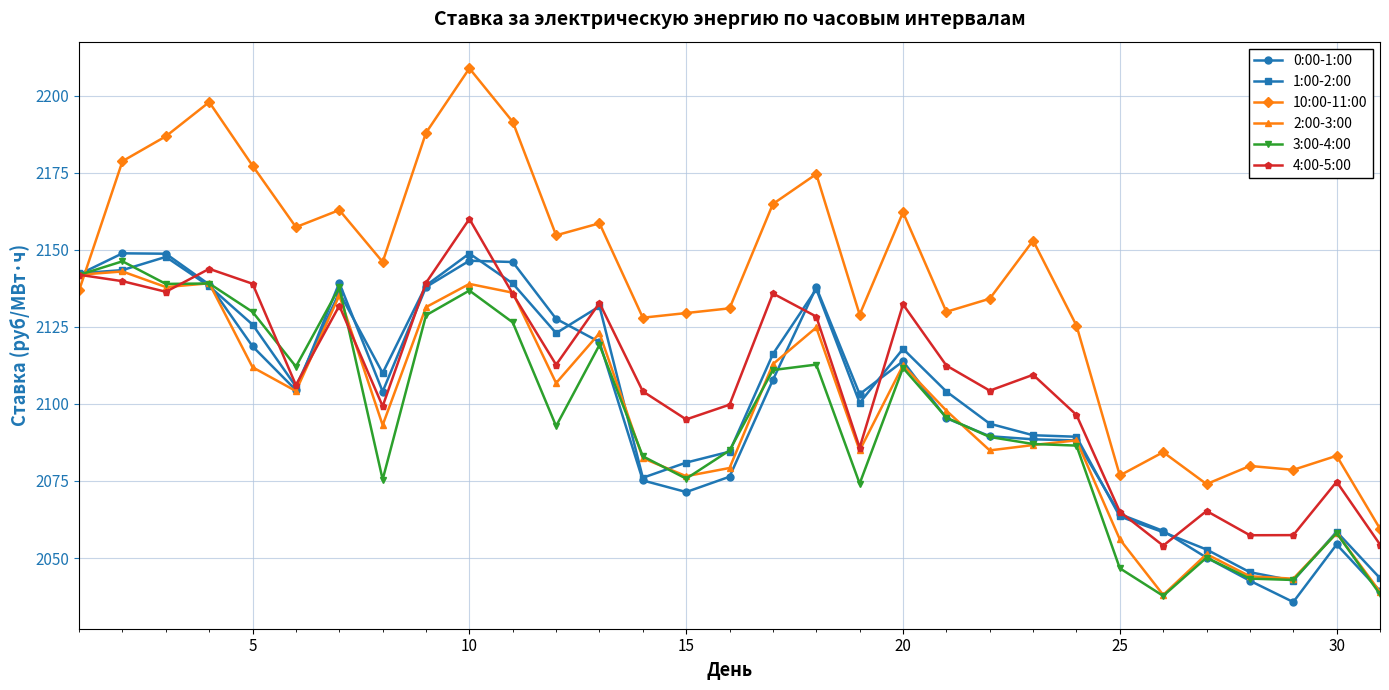

True or false: 3:00-4:00 and 2:00-3:00 intersect in this chart.

True